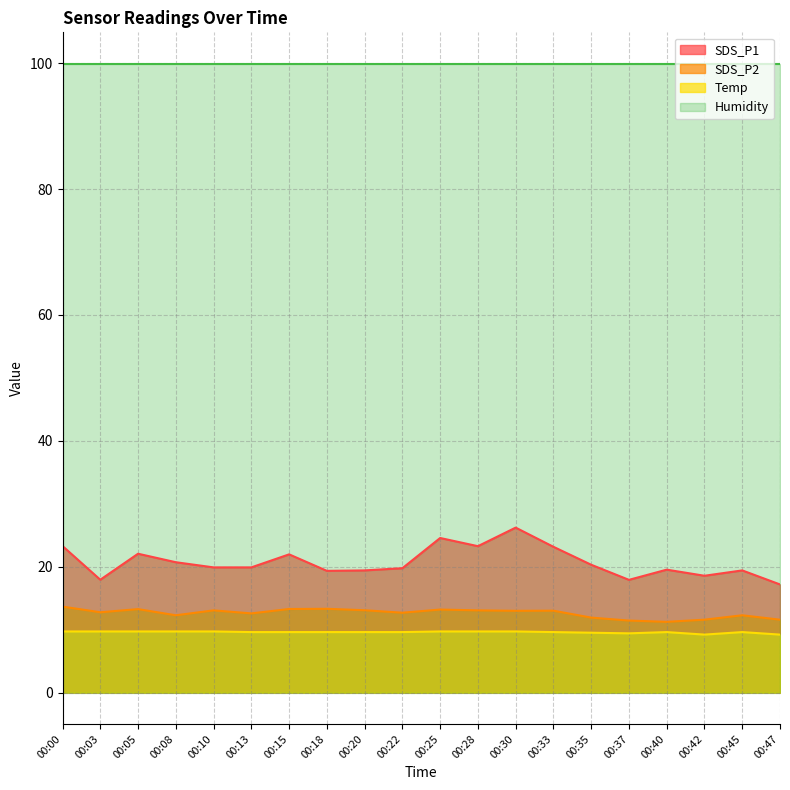

What is the sum of all SDS_P1 values?

414.1